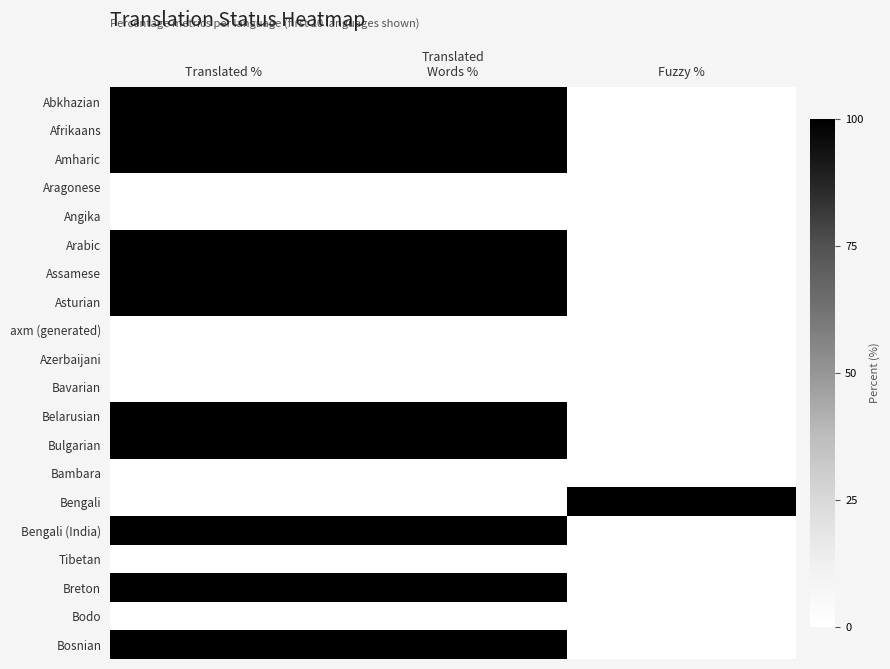

How many distinct data groups are displayed?

20